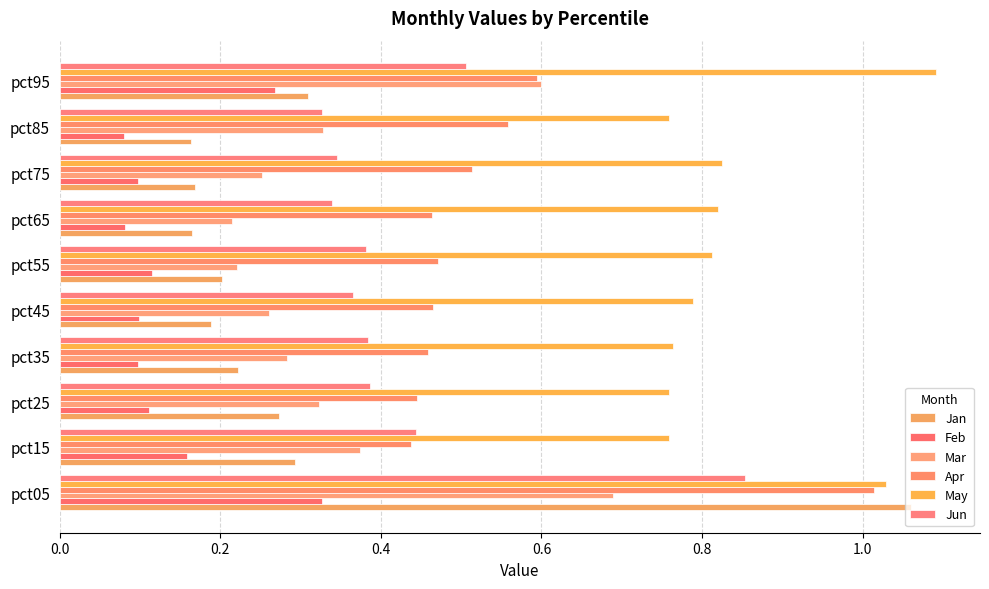

What are all the series names shown in the legend?

Jan, Feb, Mar, Apr, May, Jun